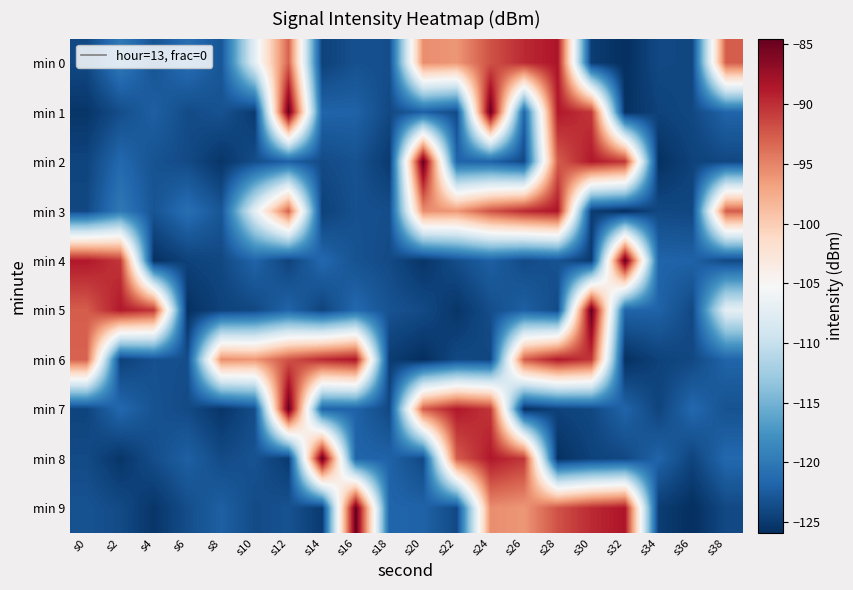

Count the number of categories in the chart.

20